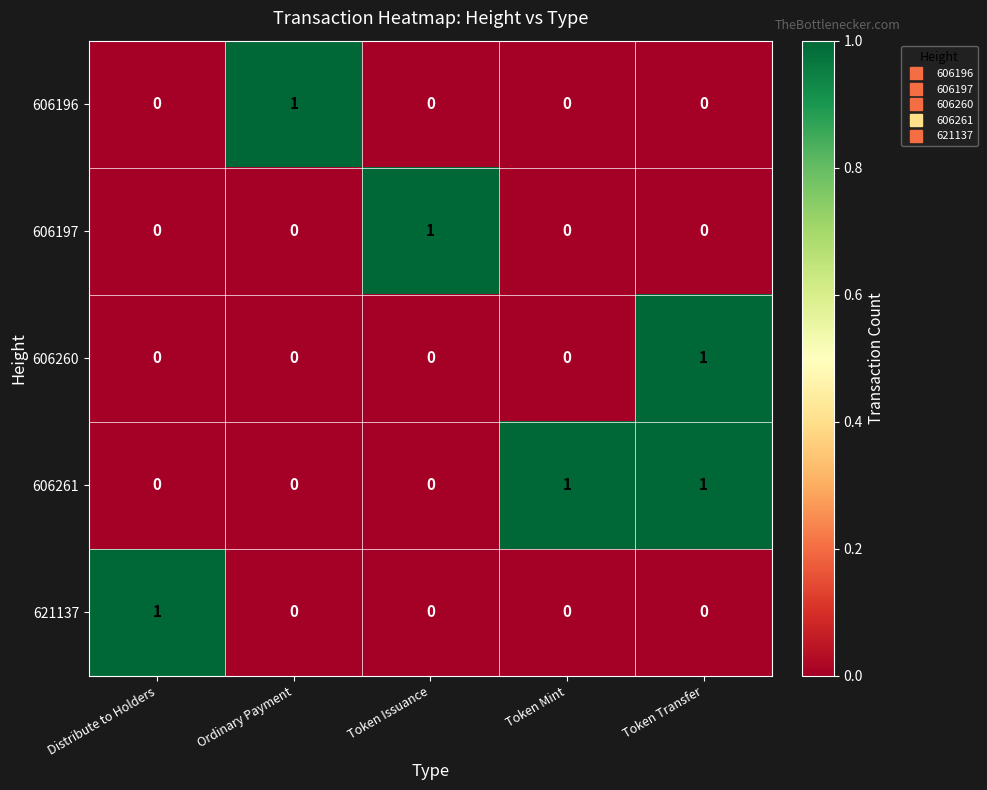

Reading left to right, transcribe all the data shown in this chart.

606196: 0	1	0	0	0
606197: 0	0	1	0	0
606260: 0	0	0	0	1
606261: 0	0	0	1	1
621137: 1	0	0	0	0